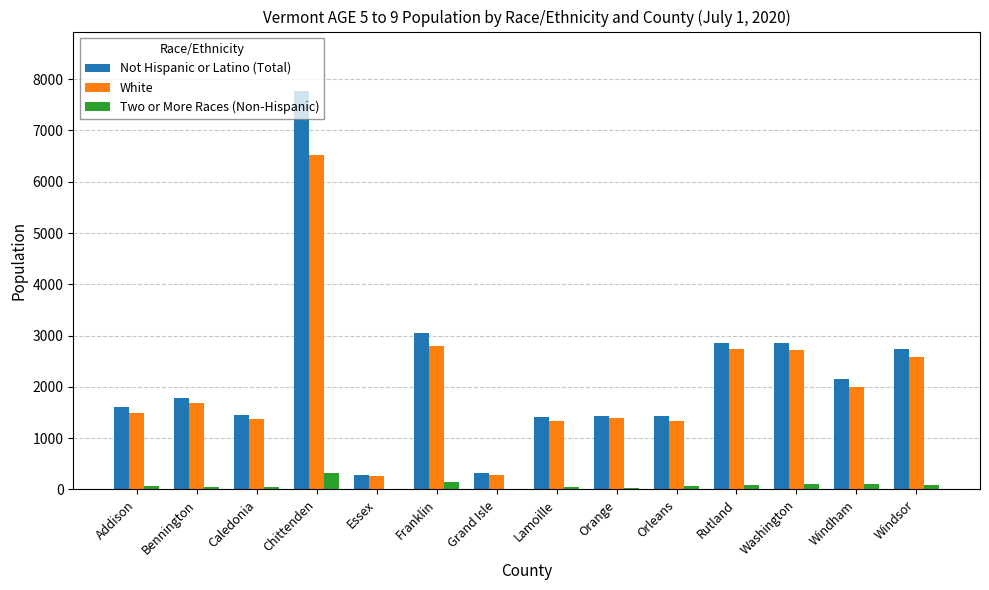

What are all the series names shown in the legend?

Not Hispanic or Latino (Total), White, Two or More Races (Non-Hispanic)